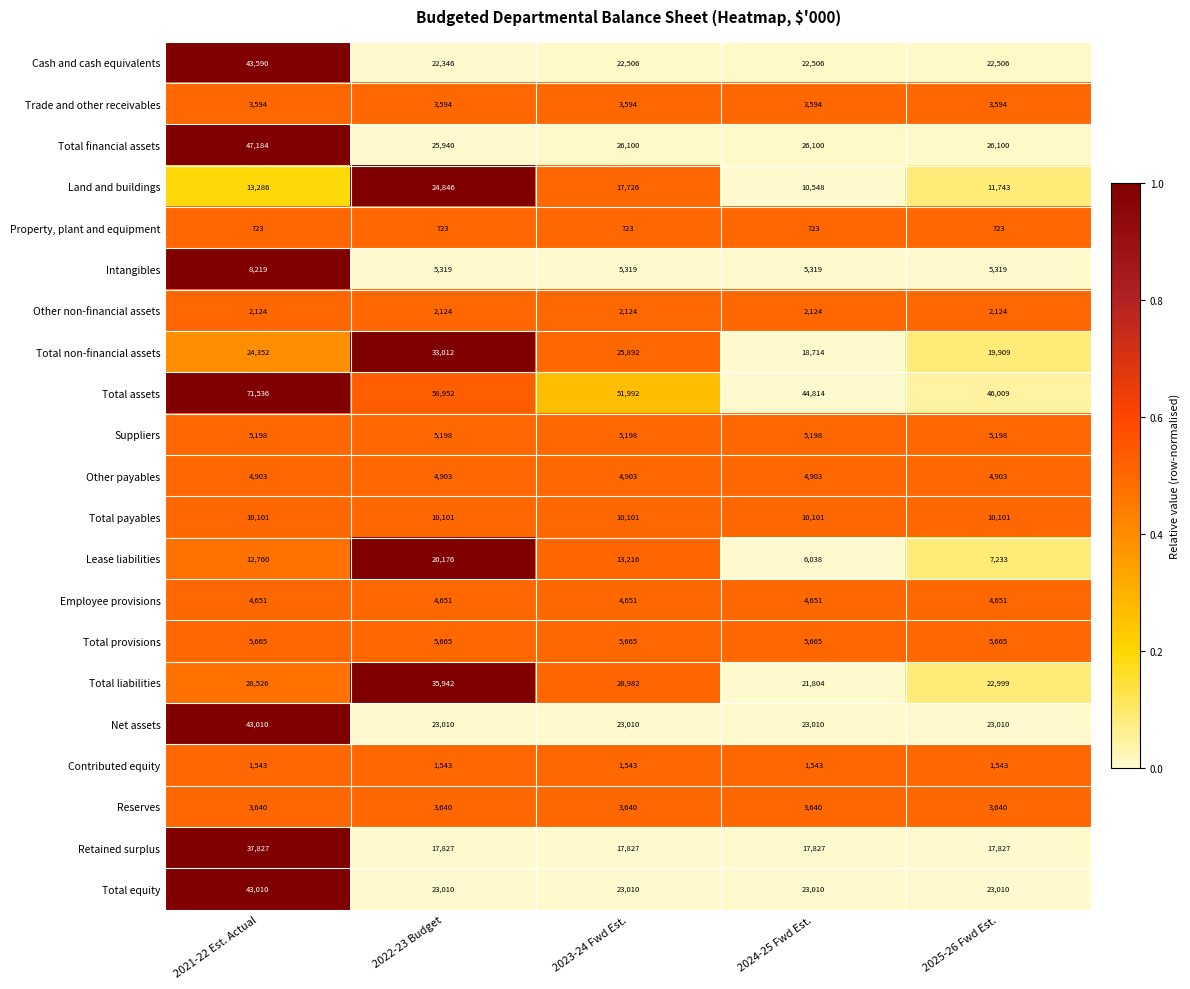

How many distinct data groups are displayed?

21